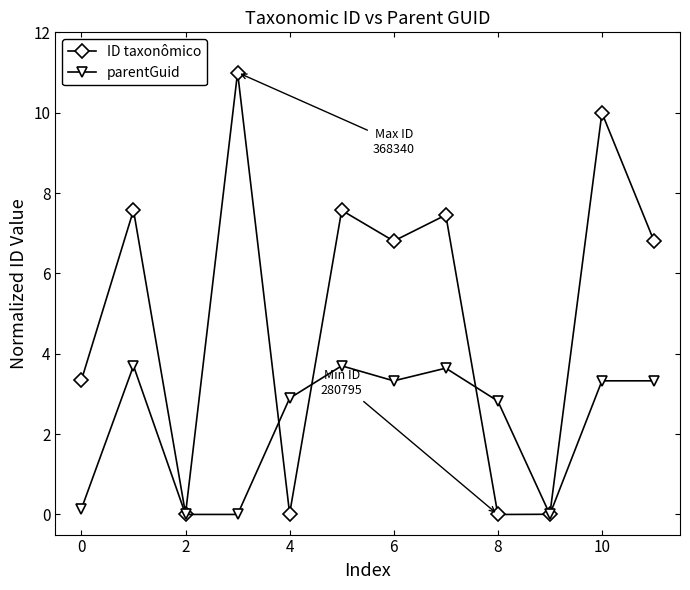

What is the value of the ID taxonômico point at the 11th from the left?

10.0